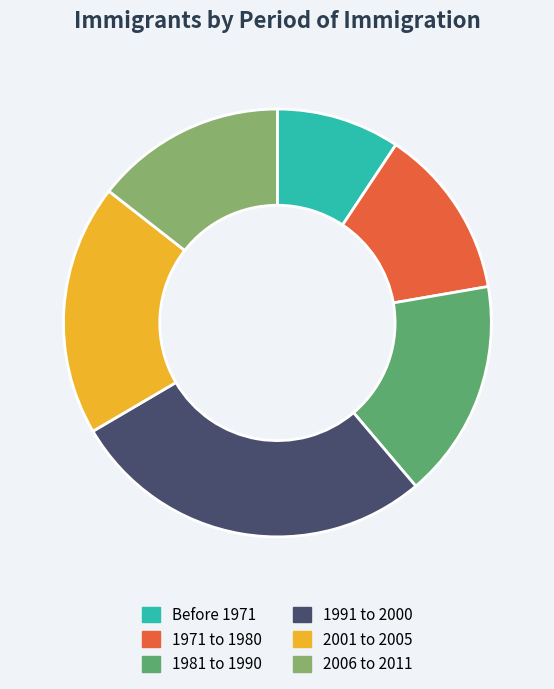

Is the sum of Before 1971 and 1971 to 1980 greater than half?

No